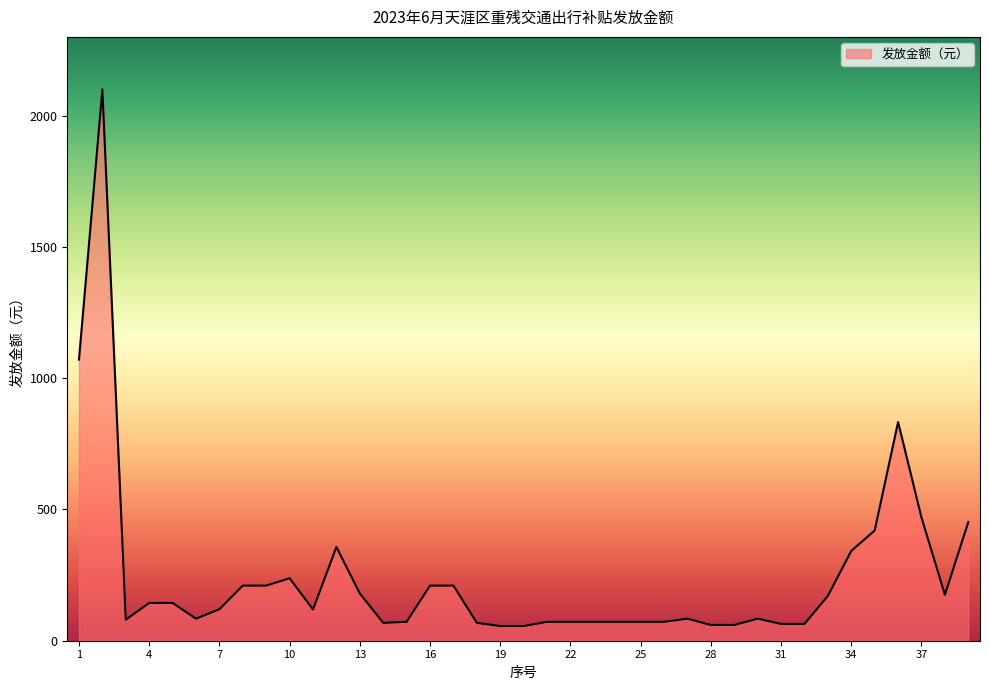

What is the maximum value shown in the chart?

2100